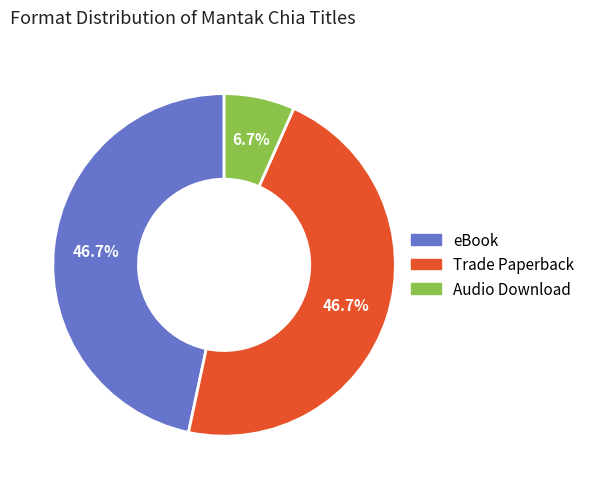

What is the smallest slice in the pie chart?

Audio Download